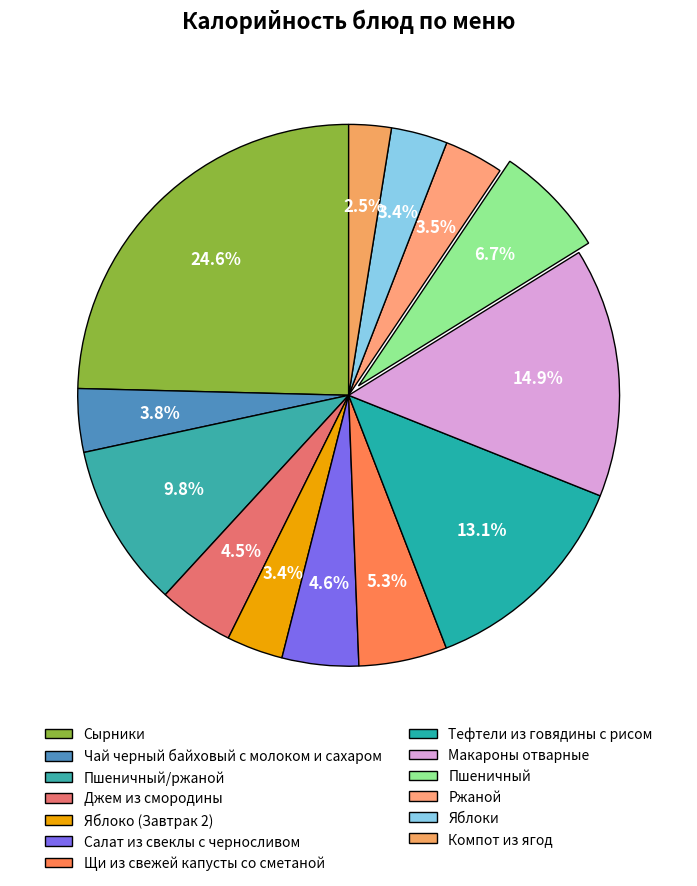

Combined, do Салат из свеклы с черносливом and Тефтели из говядины с рисом account for over 50%?

No